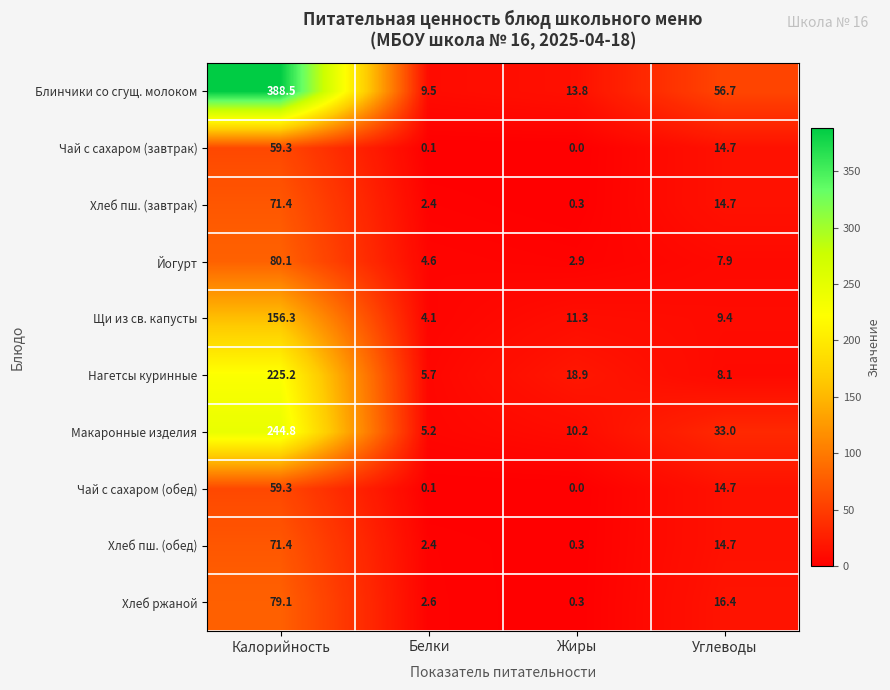

At which category is the sum across all series the highest?

Калорийность